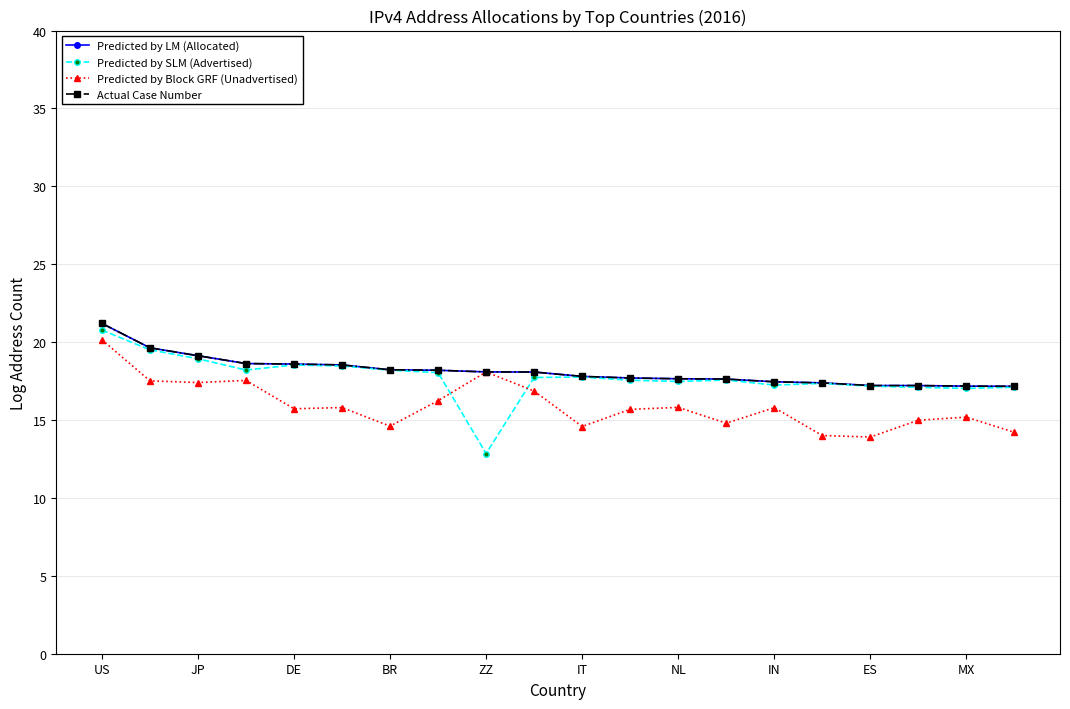

True or false: Predicted by LM (Allocated) and Predicted by Block GRF (Unadvertised) cross at least once.

False